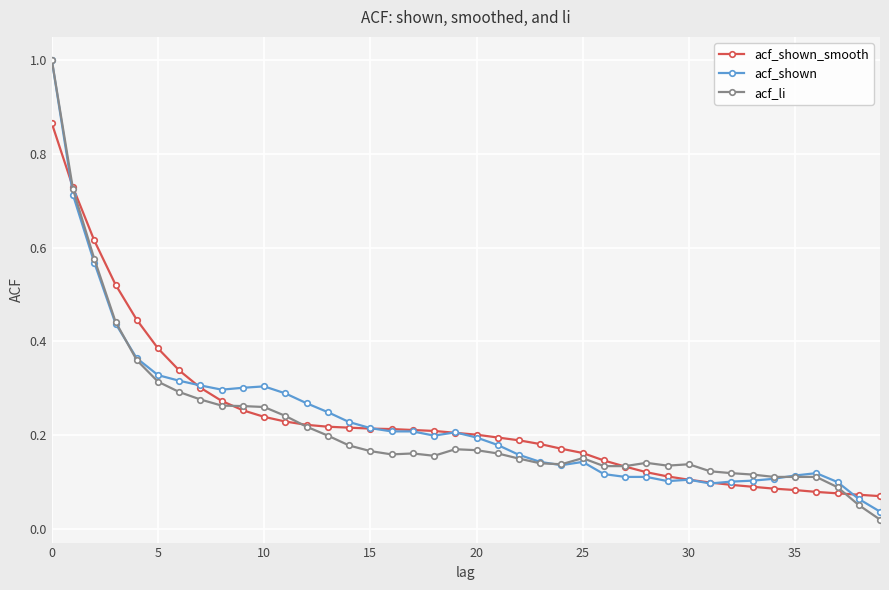

At how many categories does at least one series exceed 0?

40